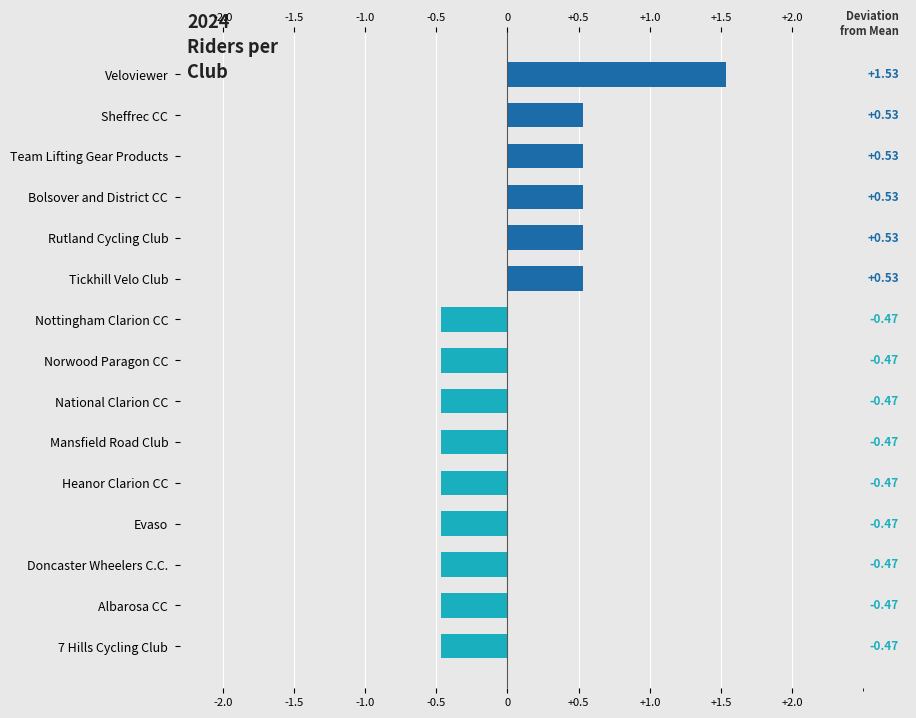

What position from the left is Rutland Cycling Club?

11